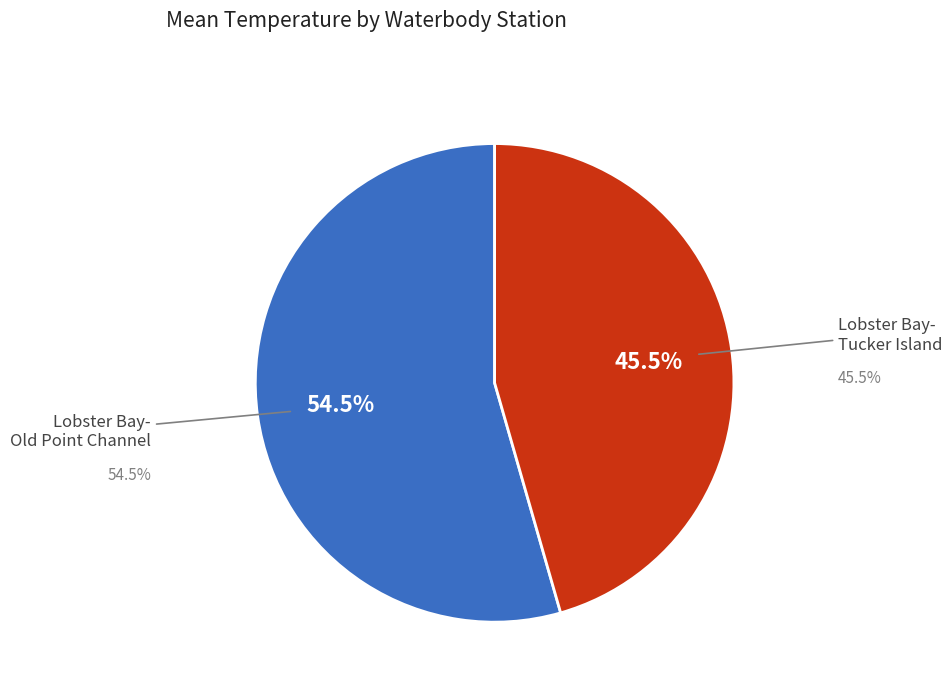

Is the sum of Lobster Bay-Old Point Channel and Lobster Bay-Tucker Island greater than half?

Yes